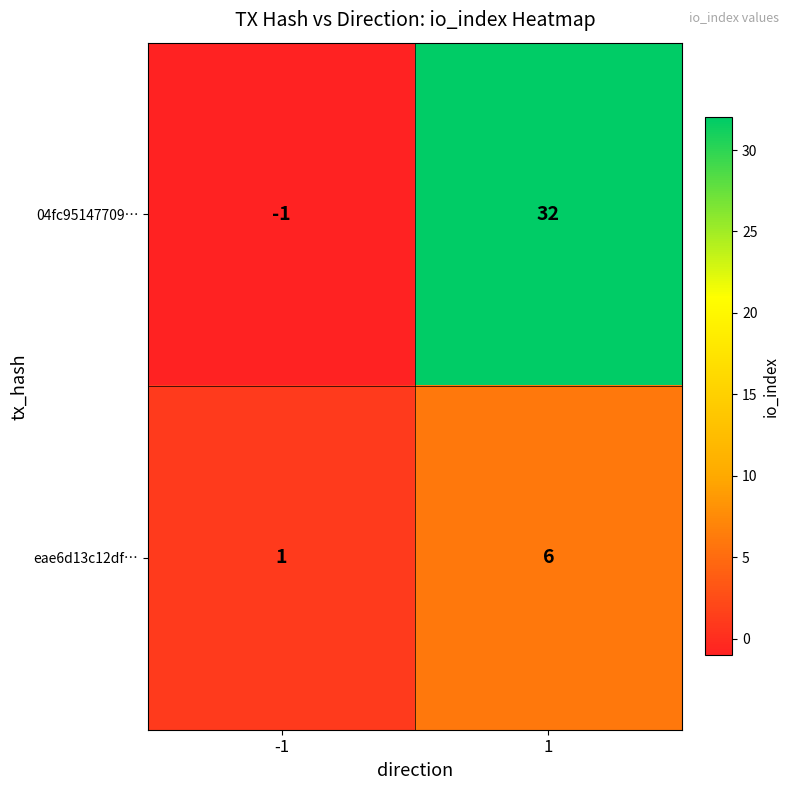

What is the smallest value displayed?

-1